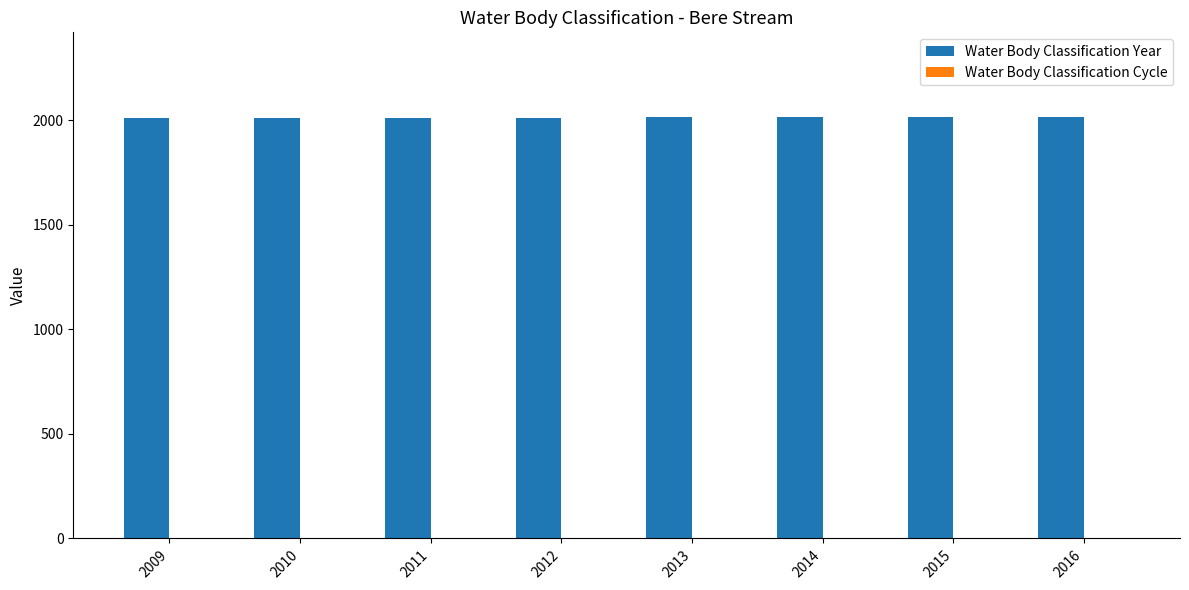

How many categories are shown in the chart?

8